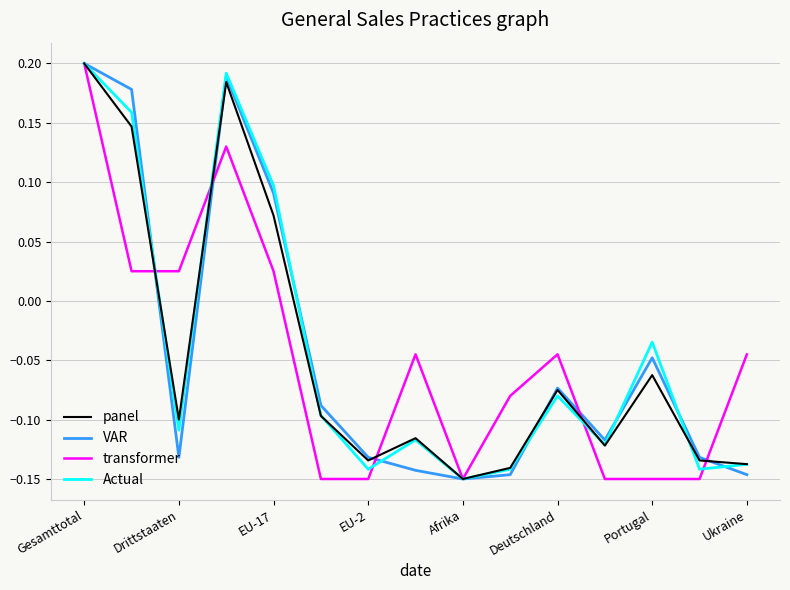

What are all the series names shown in the legend?

panel, VAR, transformer, Actual